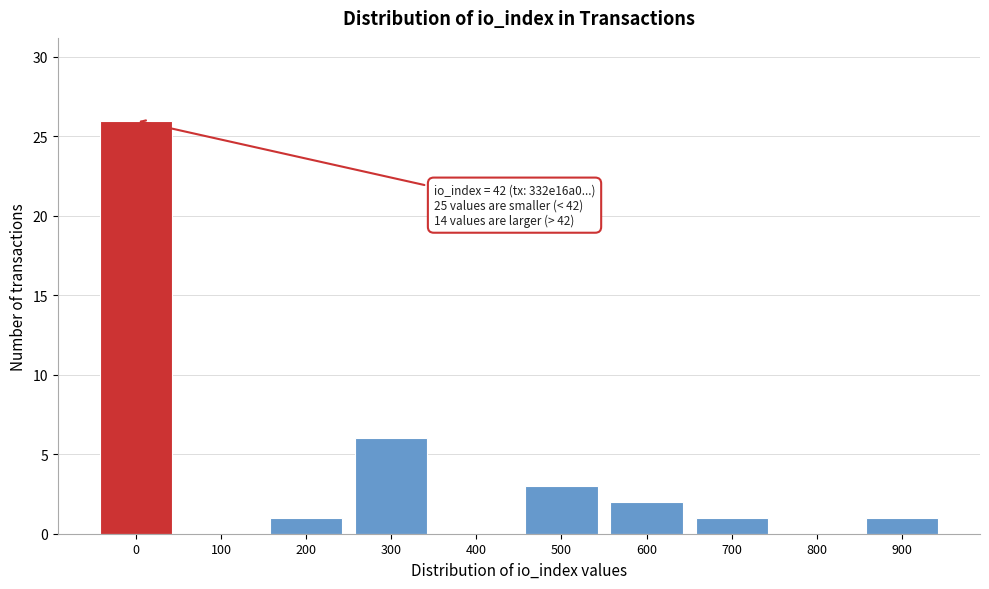

Reading left to right, what are all the values shown in this chart?

0=26	100=0	200=1	300=6	400=0	500=3	600=2	700=1	800=0	900=1